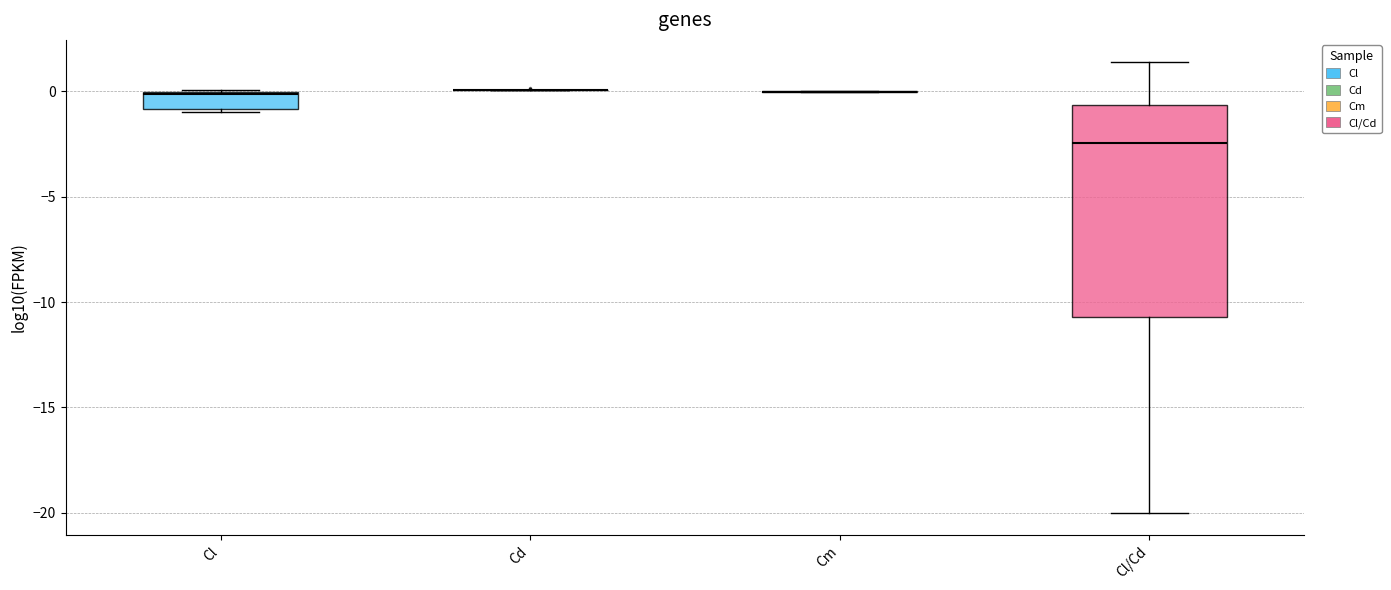

Where does the median line of the box for Cl/Cd sit on the y-axis? The values are not printed on the chart, so give them approximately, as read against the axis.

-2.5